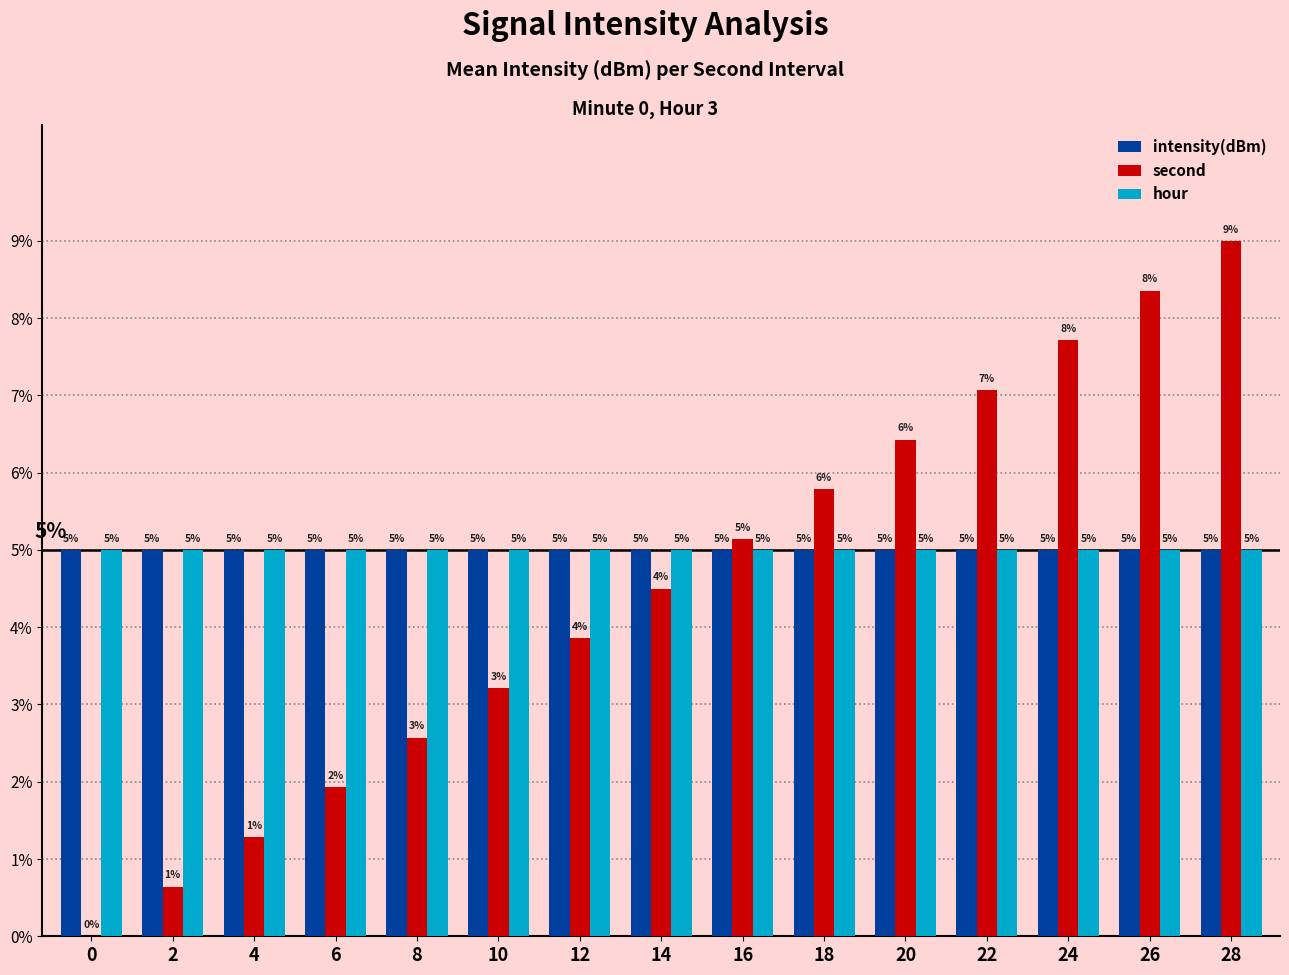

What is the sum of all hour values?

75.0